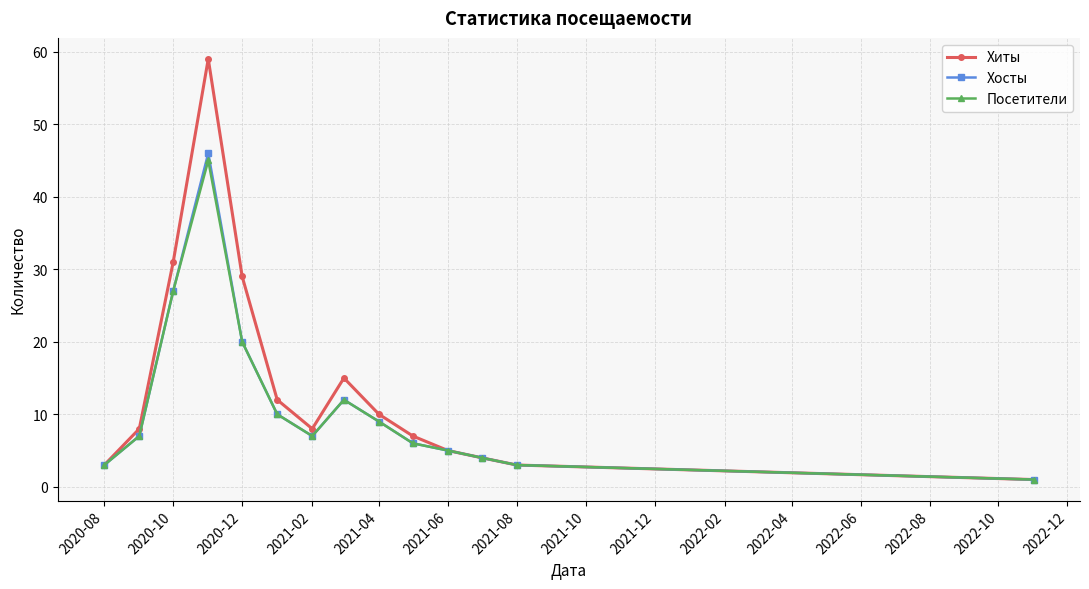

Which series has the largest range (max minus min)?

Хиты